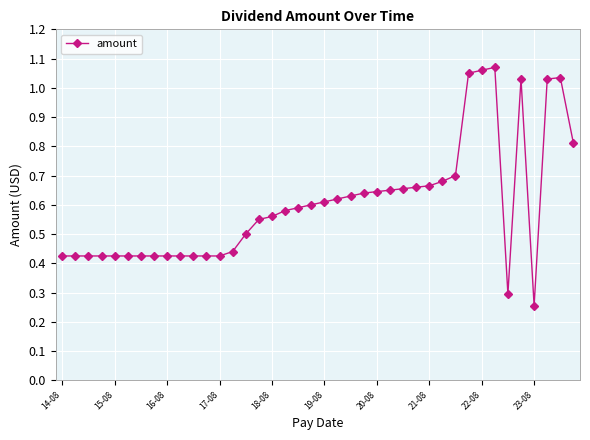

What is the difference between the maximum and minimum values?

0.8